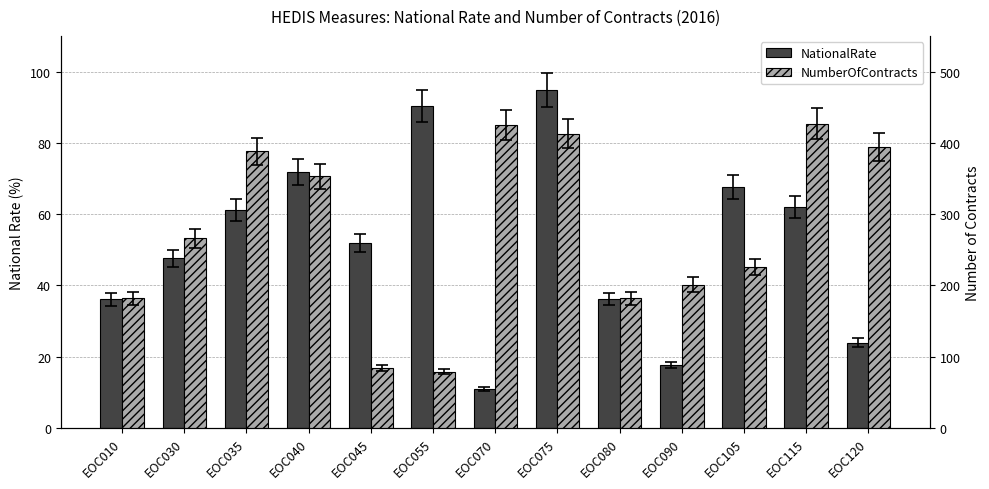

What is the value of the NationalRate bar at the 1st from the left?

36.1